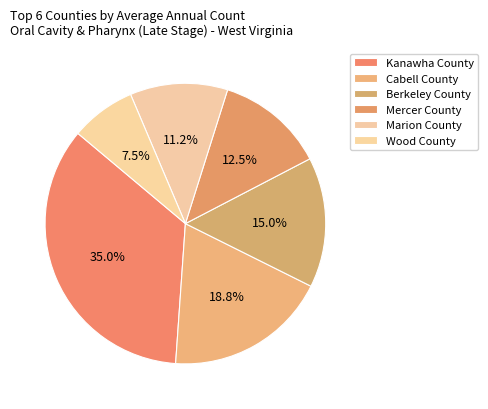

Does any single category account for the majority?

No